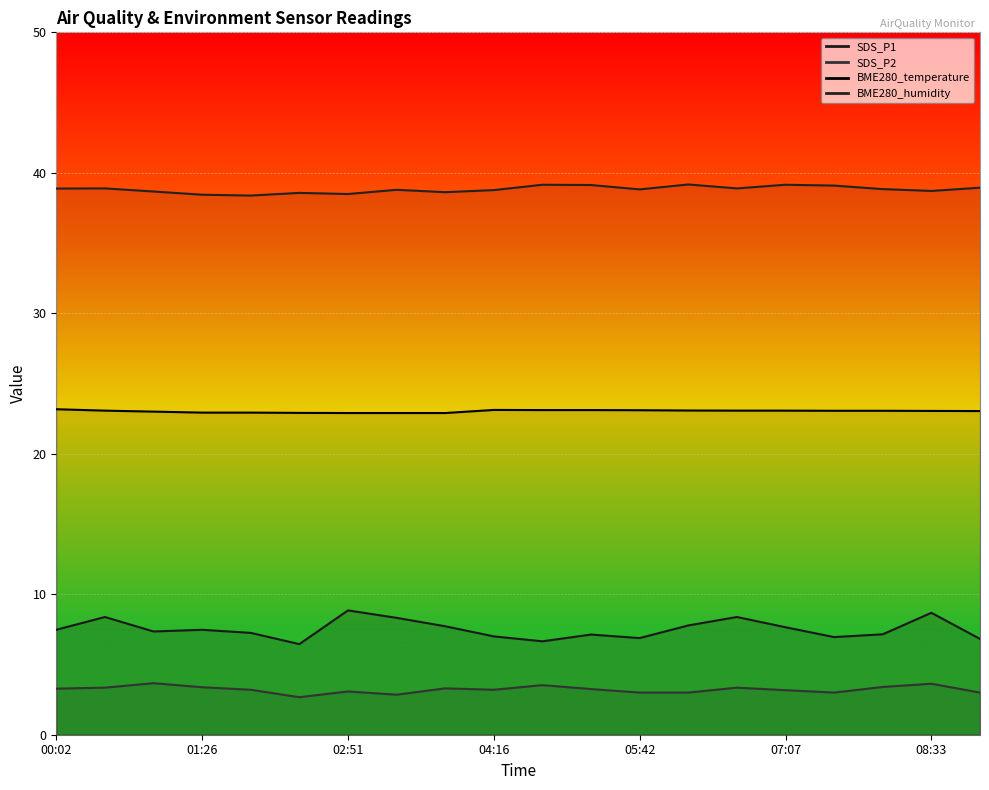

Reading right to left, list all the values displayed in this chart.

SDS_P1: 6.8	8.7	7.2	7.0	7.7	8.4	7.8	6.9	7.1	6.7	7.0	7.7	8.3	8.8	6.5	7.2	7.5	7.3	8.4	7.5
SDS_P2: 3.0	3.6	3.4	3.0	3.2	3.4	3.0	3.0	3.2	3.5	3.2	3.3	2.9	3.1	2.7	3.2	3.4	3.7	3.4	3.3
BME280_temperature: 23.0	23.1	23.1	23.1	23.1	23.1	23.1	23.1	23.1	23.1	23.1	22.9	22.9	22.9	22.9	22.9	22.9	23.0	23.1	23.2
BME280_humidity: 38.9	38.7	38.8	39.1	39.1	38.9	39.2	38.8	39.1	39.1	38.8	38.6	38.8	38.5	38.6	38.4	38.4	38.7	38.9	38.9